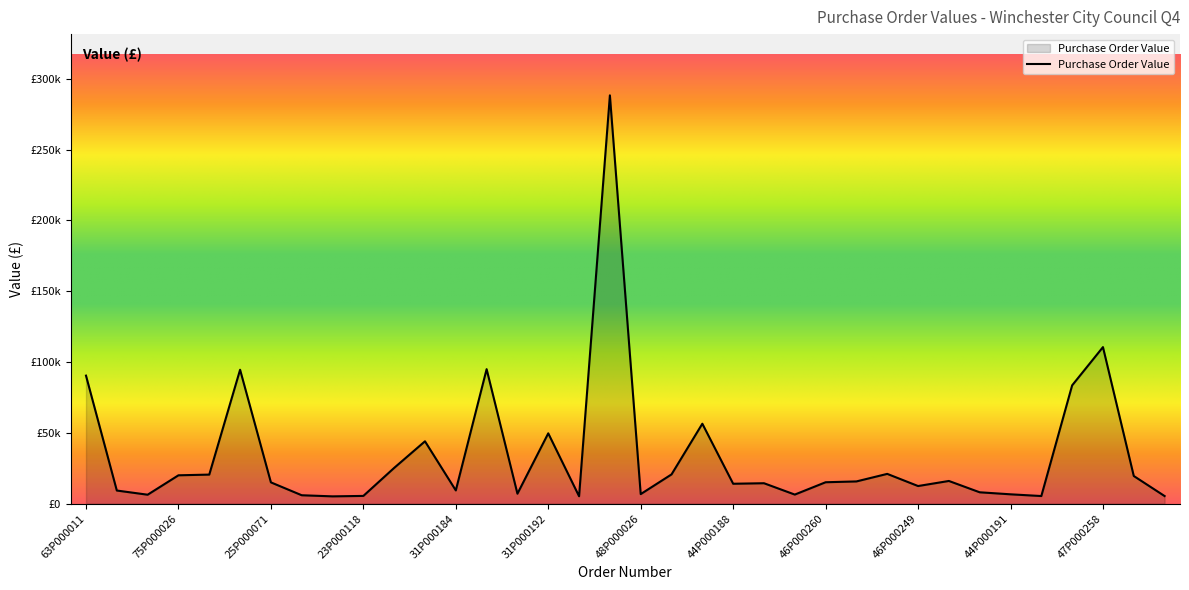

How many points are lower than both their immediate neighbors (excluding endpoints)?

10